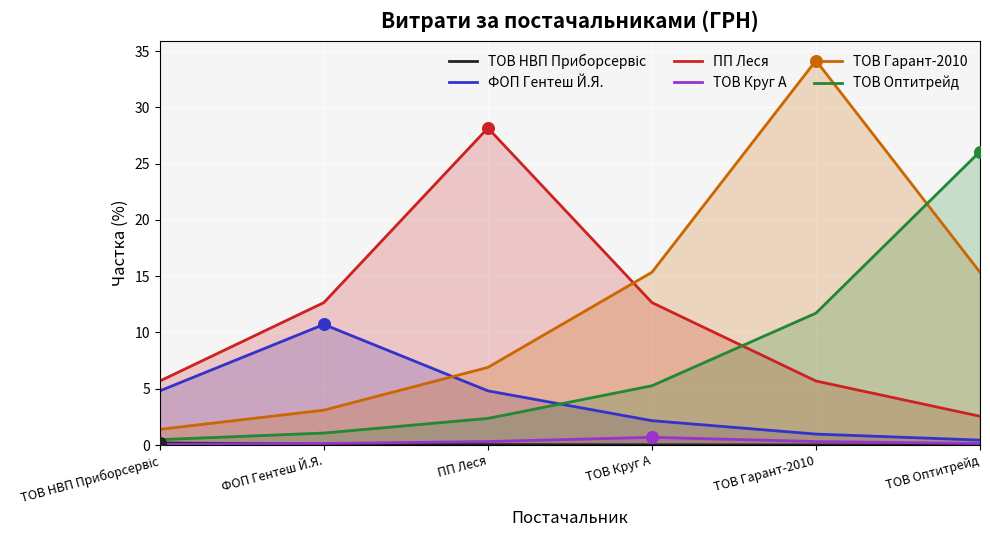

Which series has the largest Y range (max minus min)?

ТОВ Гарант-2010